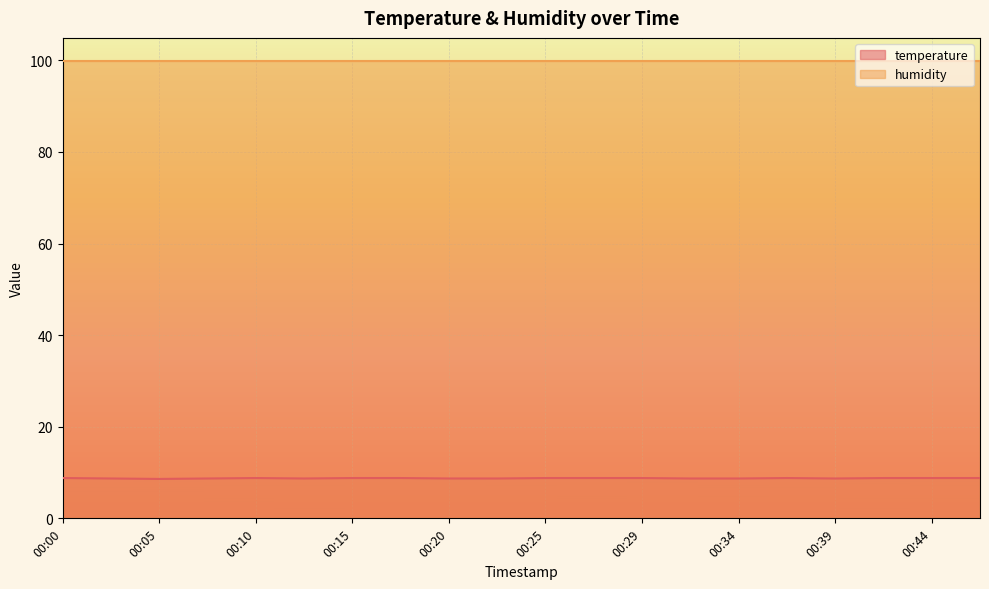

Between 00:07 and 00:42, which is larger?

00:42